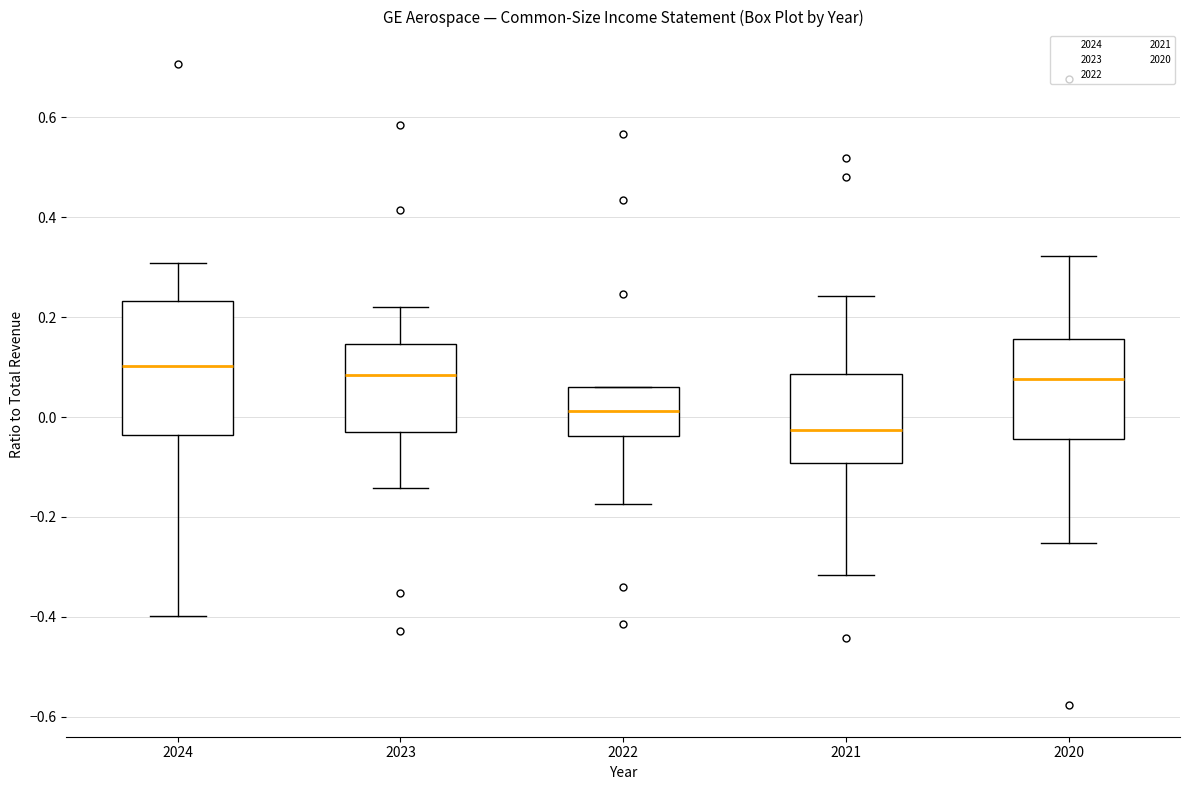

Which box is the tallest, from its lower edge to its upper edge?

2024